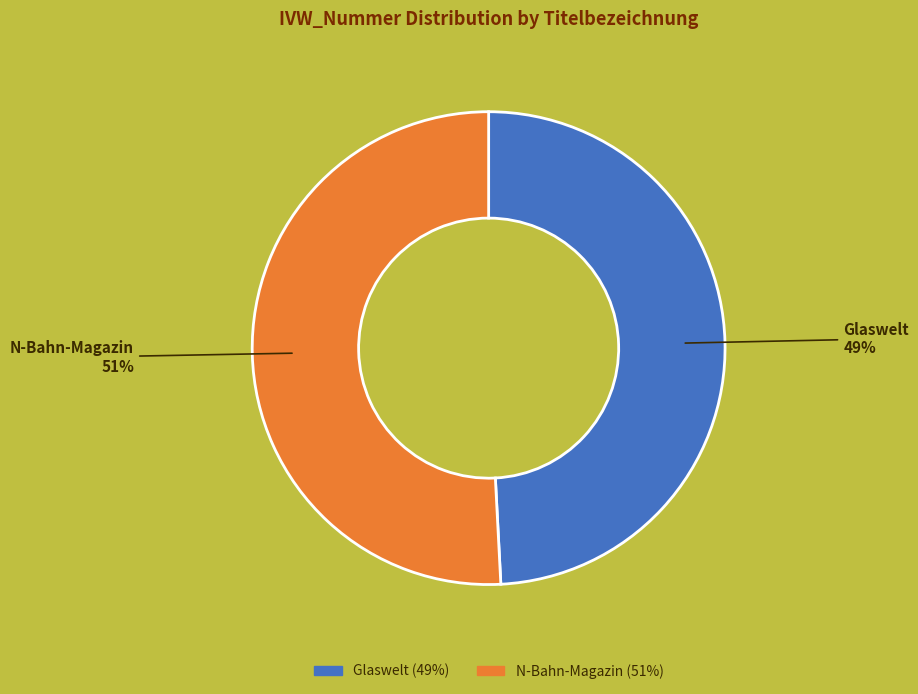

Rank the categories by value from highest to lowest.

N-Bahn-Magazin, Glaswelt